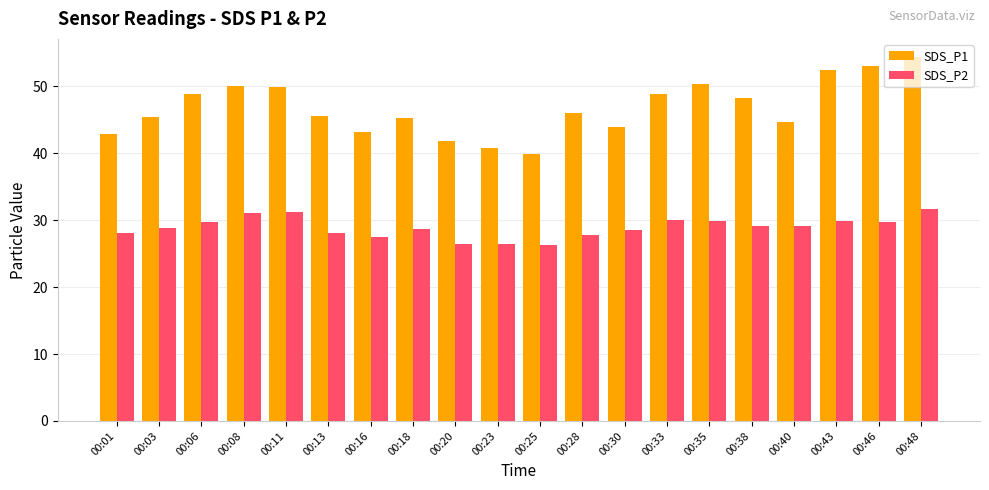

What is the sum of all SDS_P2 values?

578.1